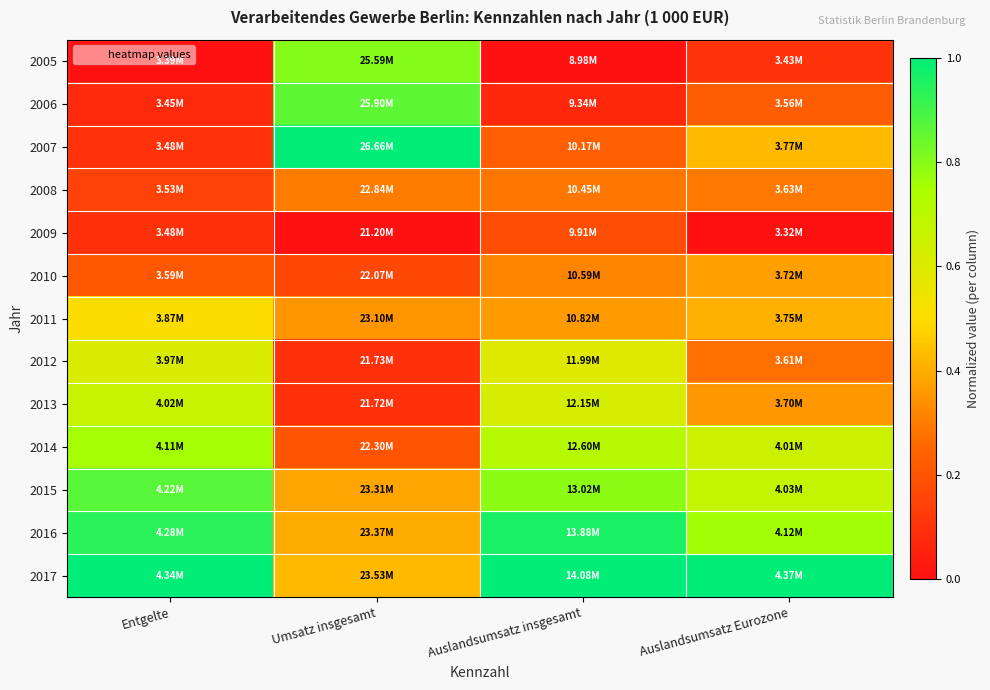

What is the difference between the highest and lowest values at Umsatz insgesamt?

1.0